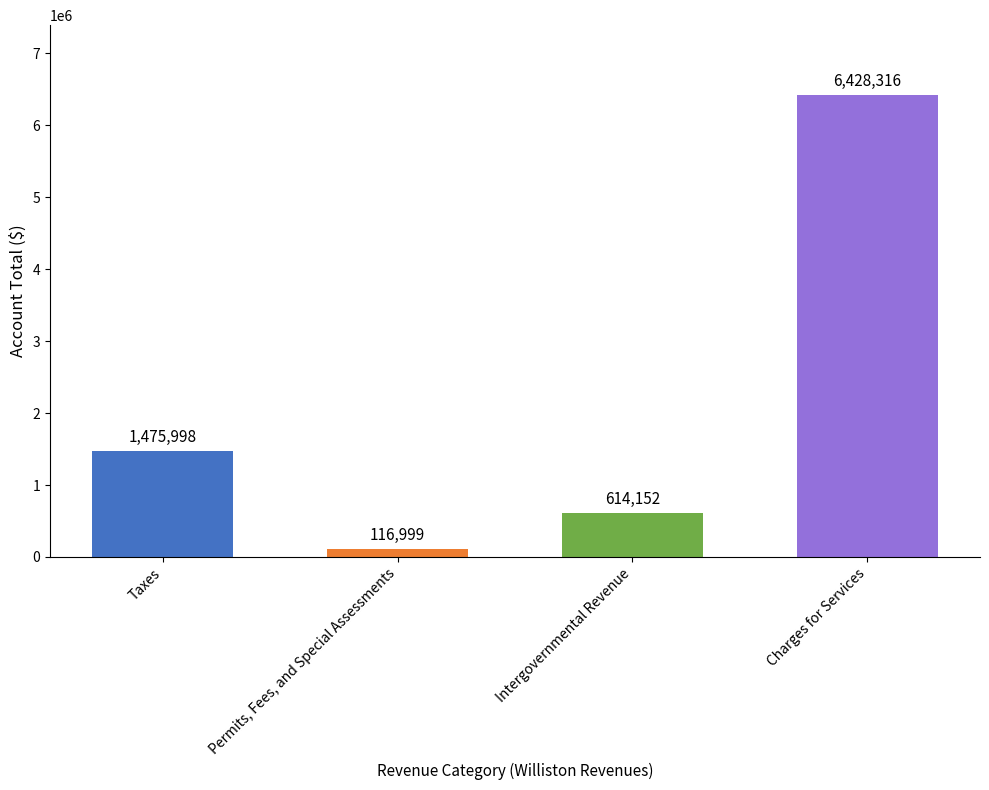

List the labels in order of value, smallest first.

Permits, Fees, and Special Assessments, Intergovernmental Revenue, Taxes, Charges for Services